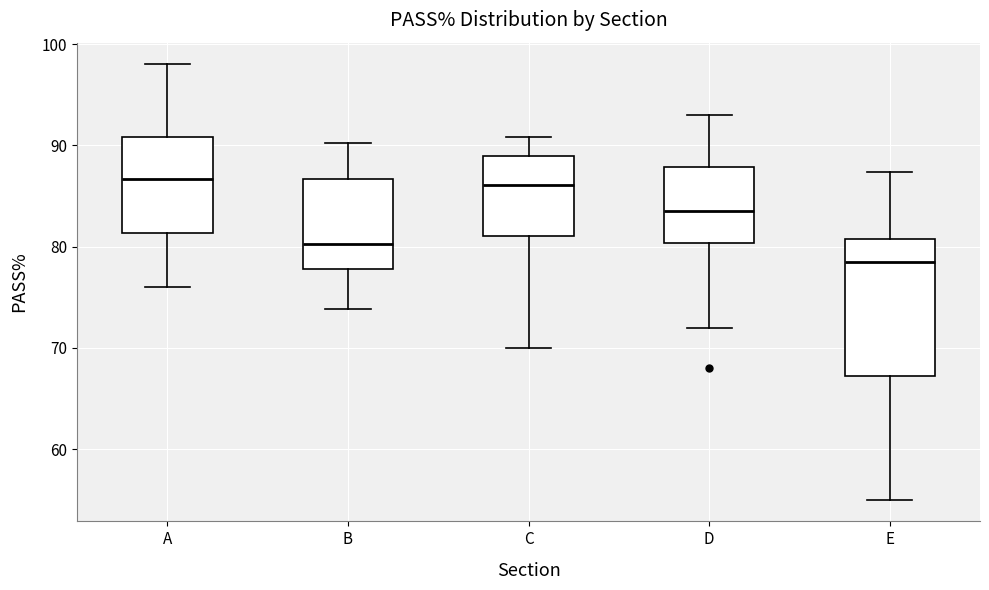

Which box's median line is the lowest?

E